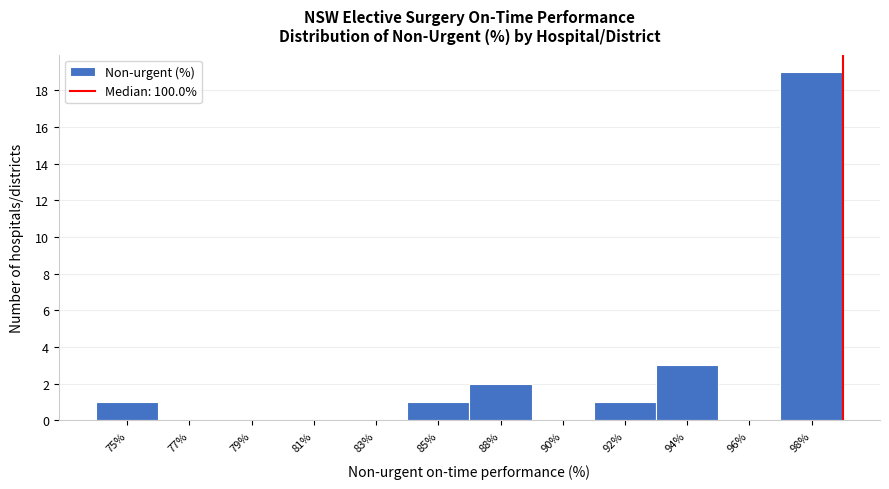

Reading left to right, transcribe all the data shown in this chart.

75%=1	77%=0	79%=0	81%=0	83%=0	85%=1	88%=2	90%=0	92%=1	94%=3	96%=0	98%=19